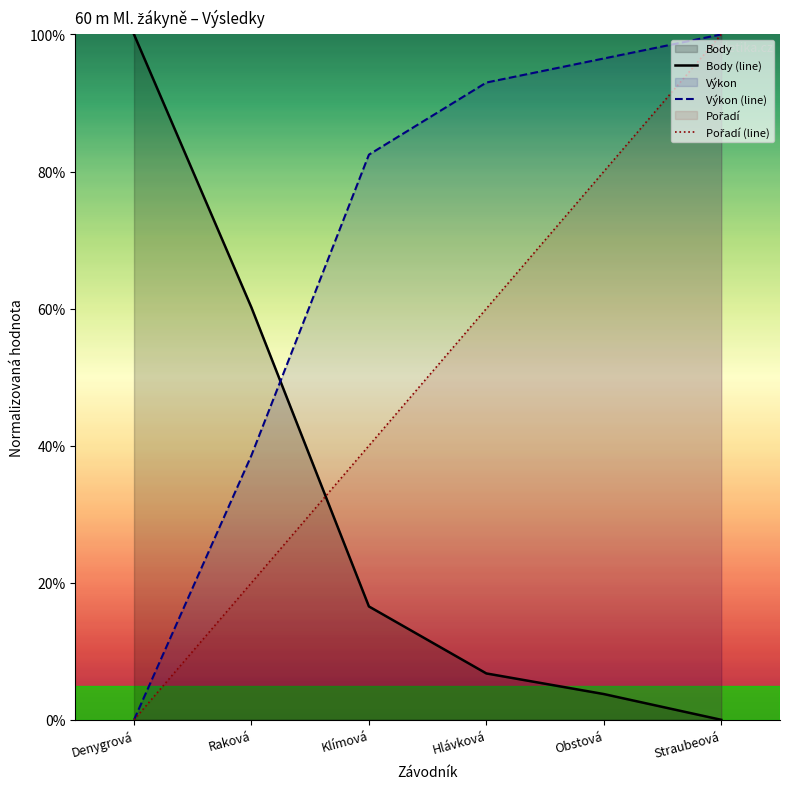

Rank the series by their maximum value, from highest to lowest.

Pořadí, Výkon, Body